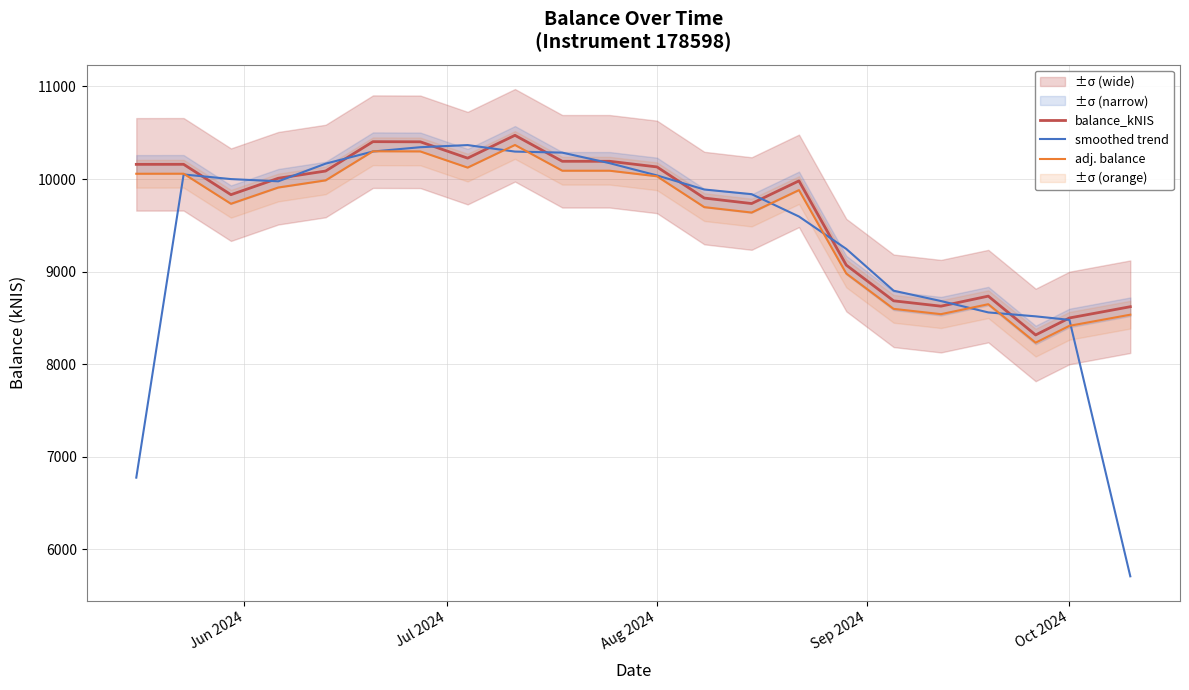

In adj. balance, how many points are higher than both neighbors (excluding endpoints)?

5